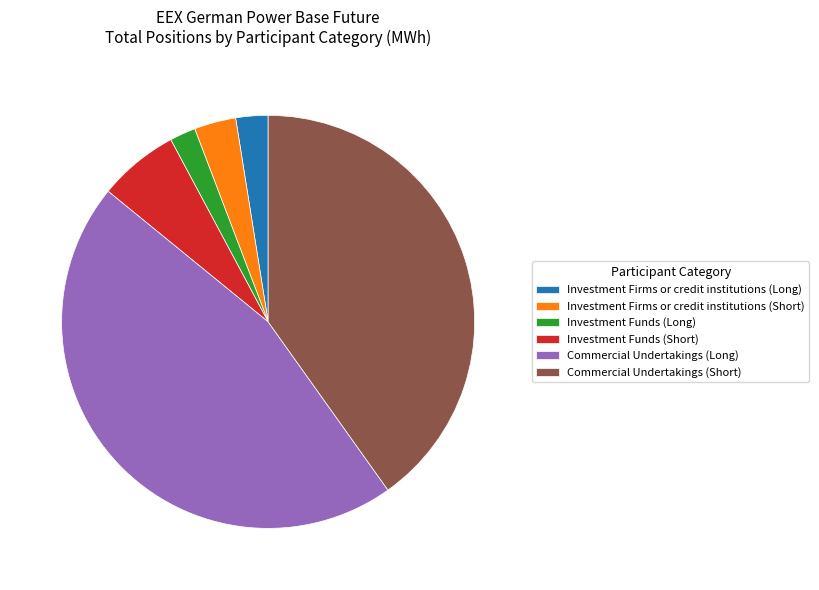

Is Commercial Undertakings (Short) the majority of the pie?

No